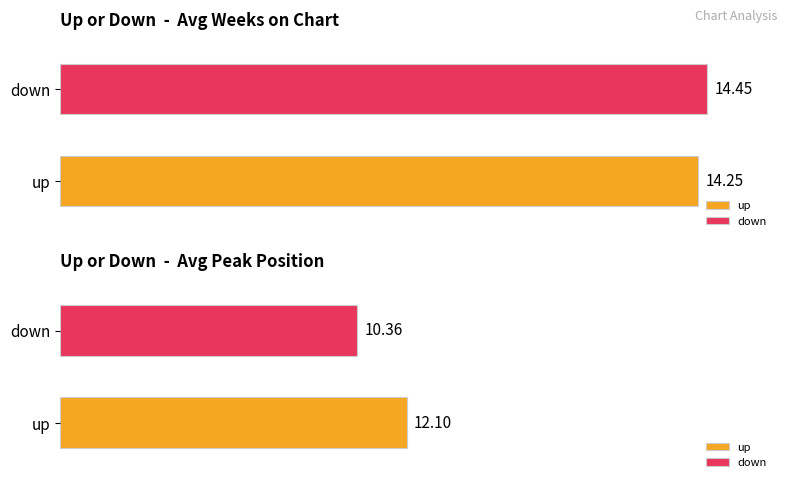

Rank the series by their average value, from highest to lowest.

Average Weeks on Chart, Average Peak Position